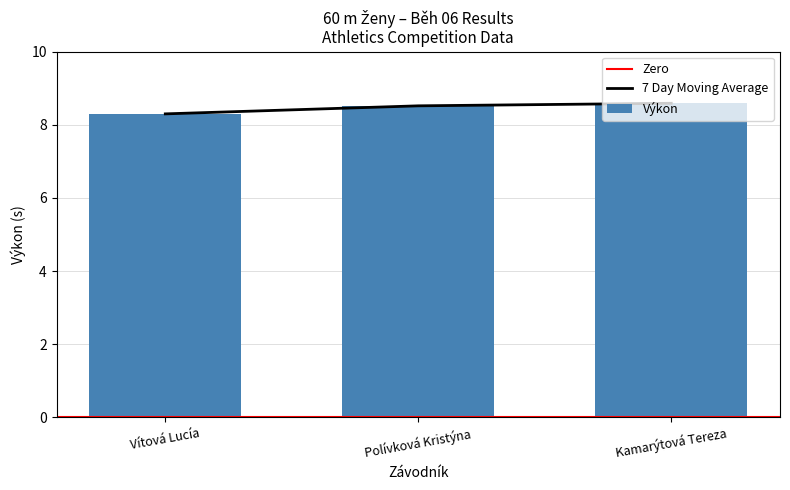

Rank the categories by value from highest to lowest.

Kamarýtová Tereza, Polívková Kristýna, Vítová Lucía